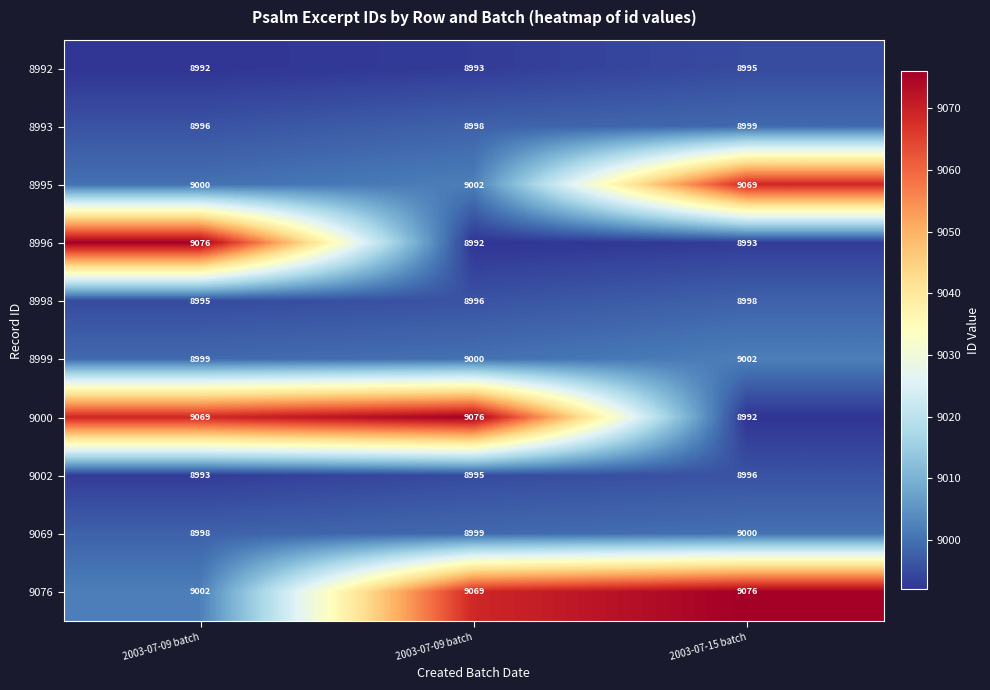

How many series are shown in this chart?

10